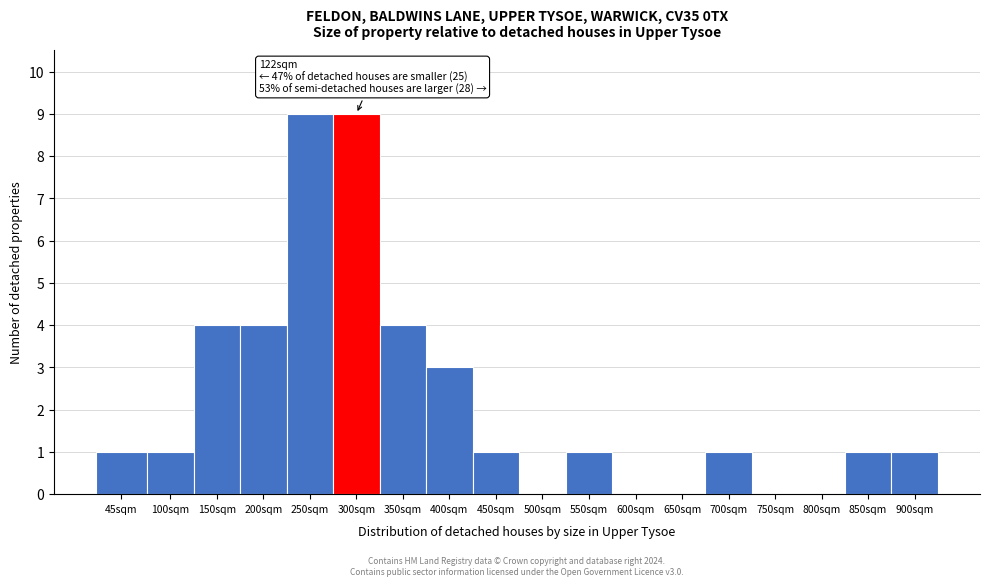

Reading left to right, extract all data points from this chart.

45sqm=1	100sqm=1	150sqm=4	200sqm=4	250sqm=9	300sqm=9	350sqm=4	400sqm=3	450sqm=1	500sqm=0	550sqm=1	600sqm=0	650sqm=0	700sqm=1	750sqm=0	800sqm=0	850sqm=1	900sqm=1